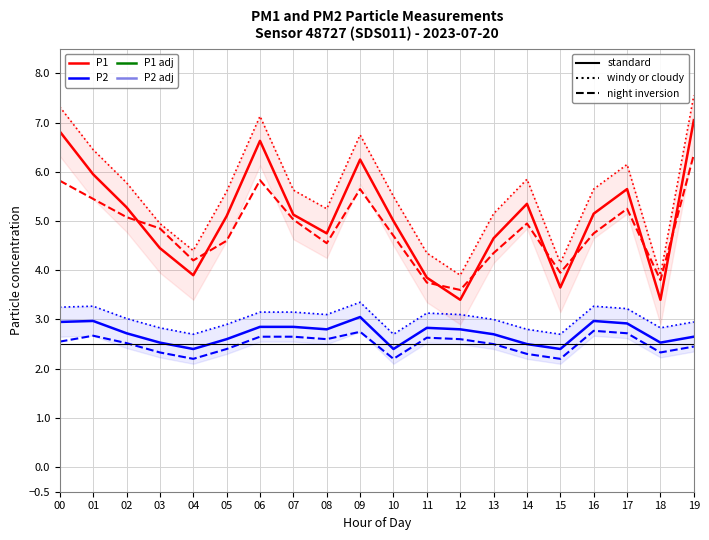

True or false: P1 smooth has a value of 5.4 at 15.

False